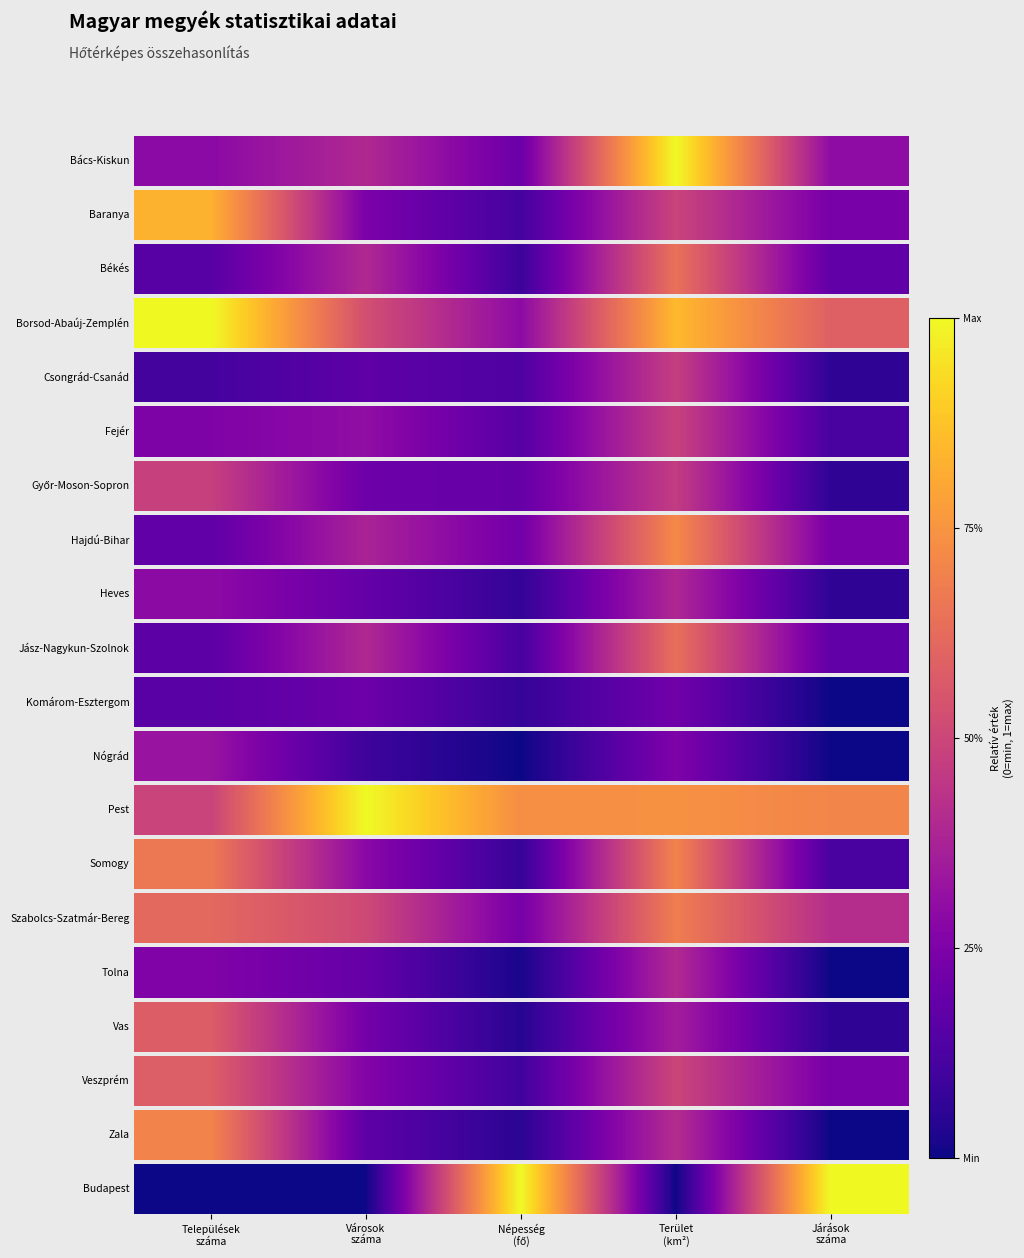

The value at Járások
száma is 1. True or false?

True